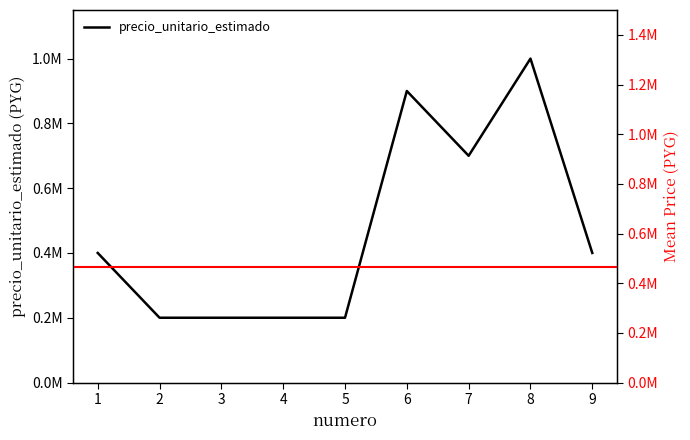

Where does the data first go above 400000?

6